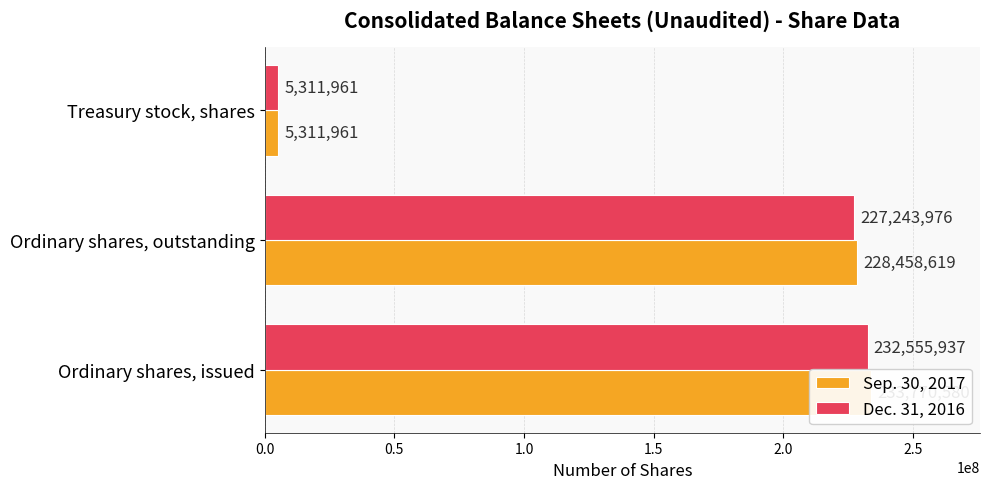

What is the maximum value for Sep. 30, 2017?

233770580